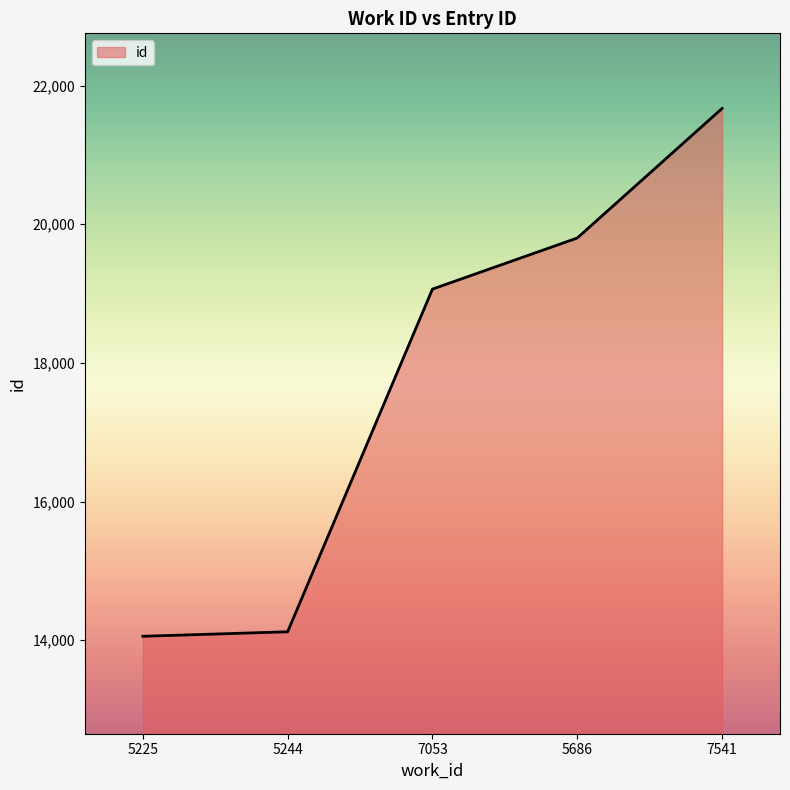

How many lines are shown in the chart?

1